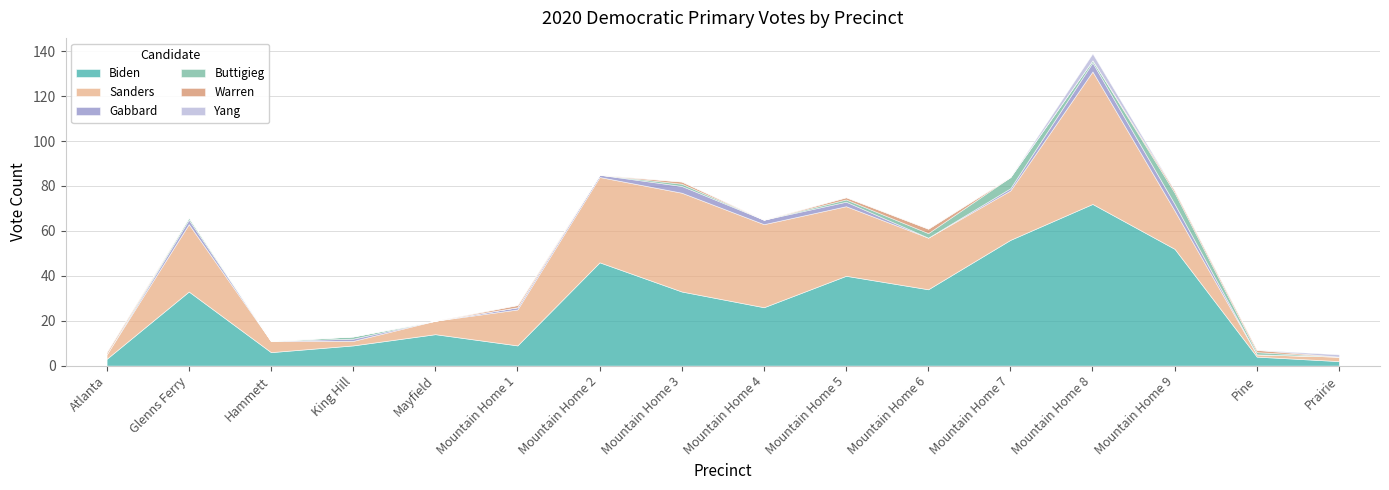

What is the label of the 12th point from the right?

Mayfield